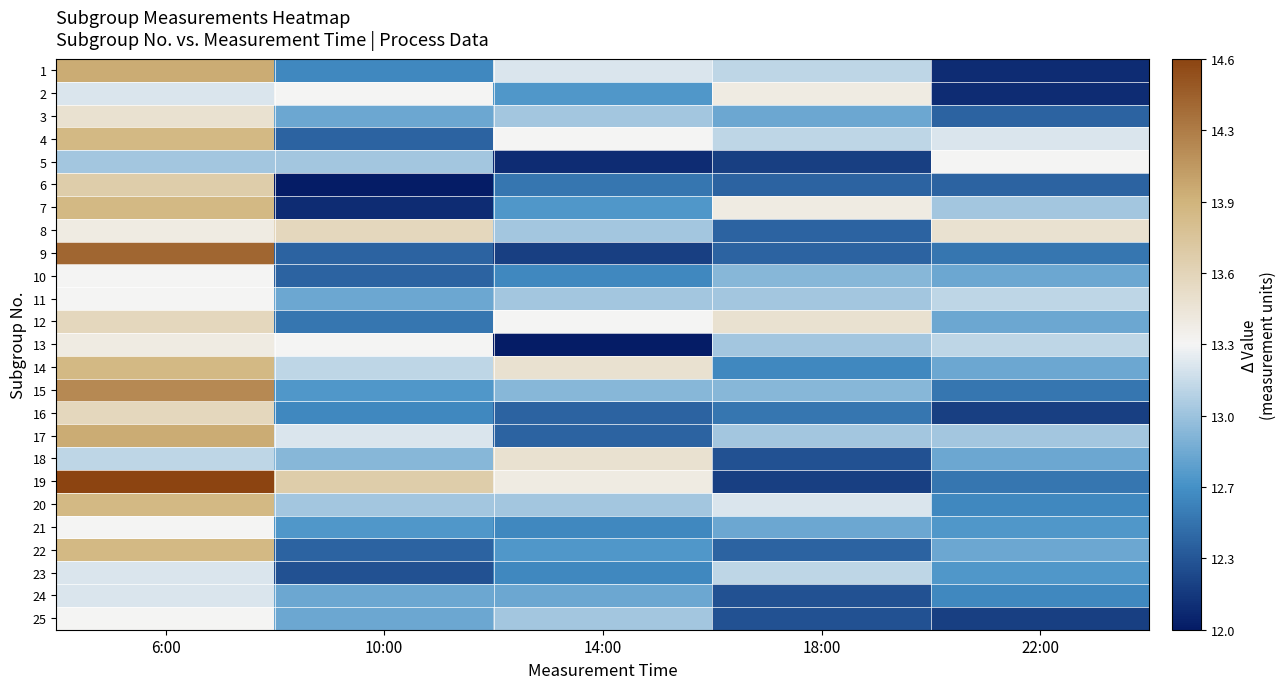

Between 6:00 and 10:00, which series saw the biggest shift?

9